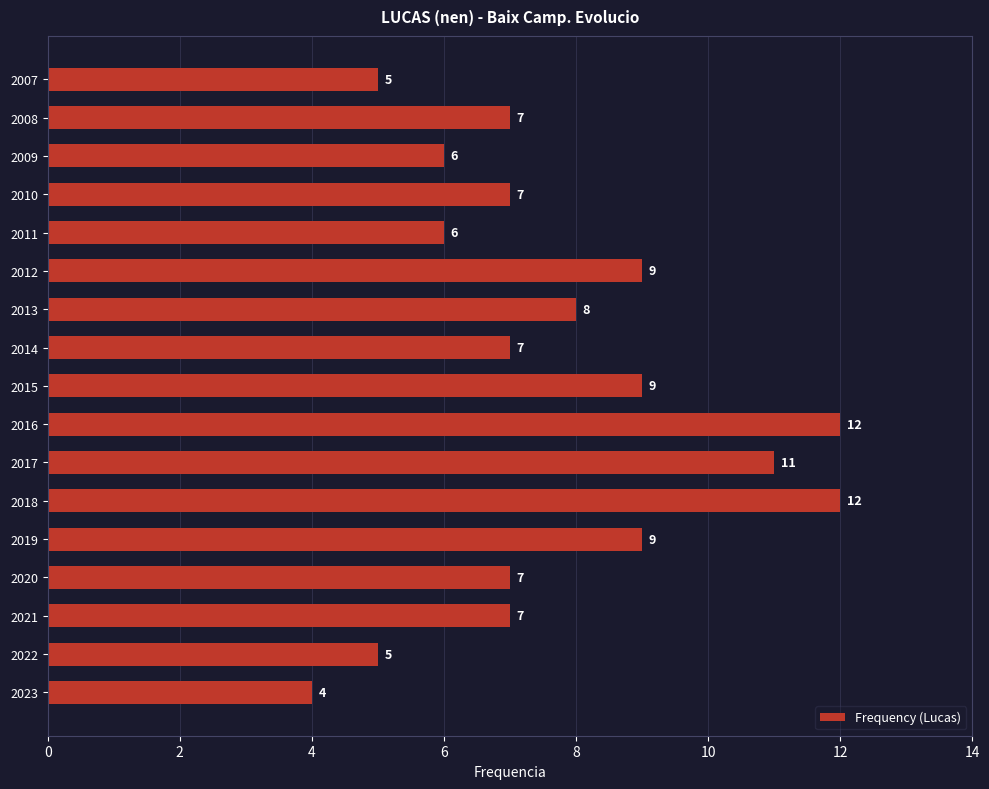

Reading bottom to top, extract all data points from this chart.

2023=4	2022=5	2021=7	2020=7	2019=9	2018=12	2017=11	2016=12	2015=9	2014=7	2013=8	2012=9	2011=6	2010=7	2009=6	2008=7	2007=5